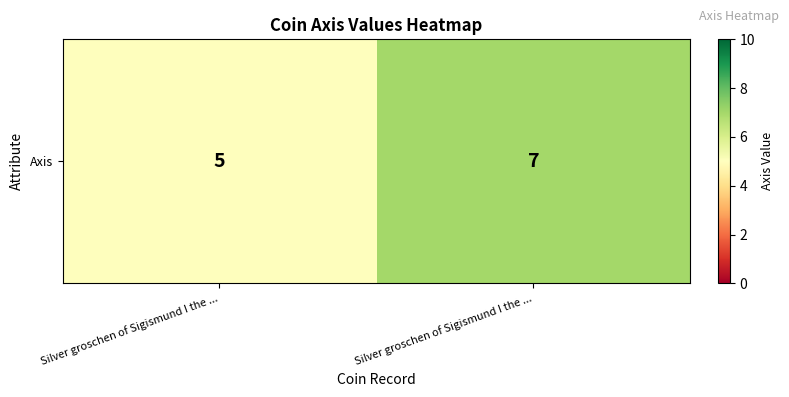

Approximately how many times larger is the value at Silver groschen of Sigismund I the ... compared to Silver groschen of Sigismund I the ...?

1.4